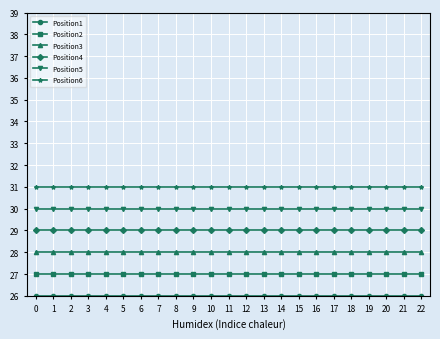

Is it true that Position6 equals 13 at 19?

False